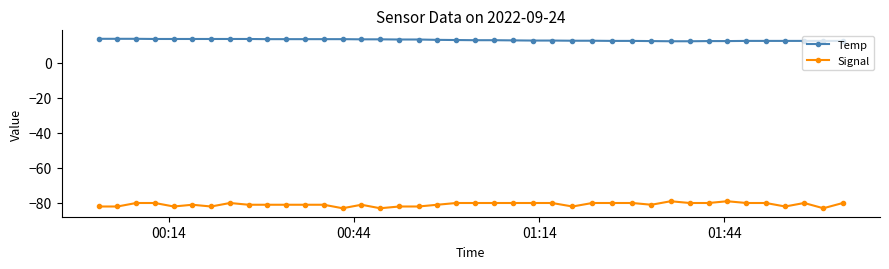

Which series has the largest total across all categories?

Temp